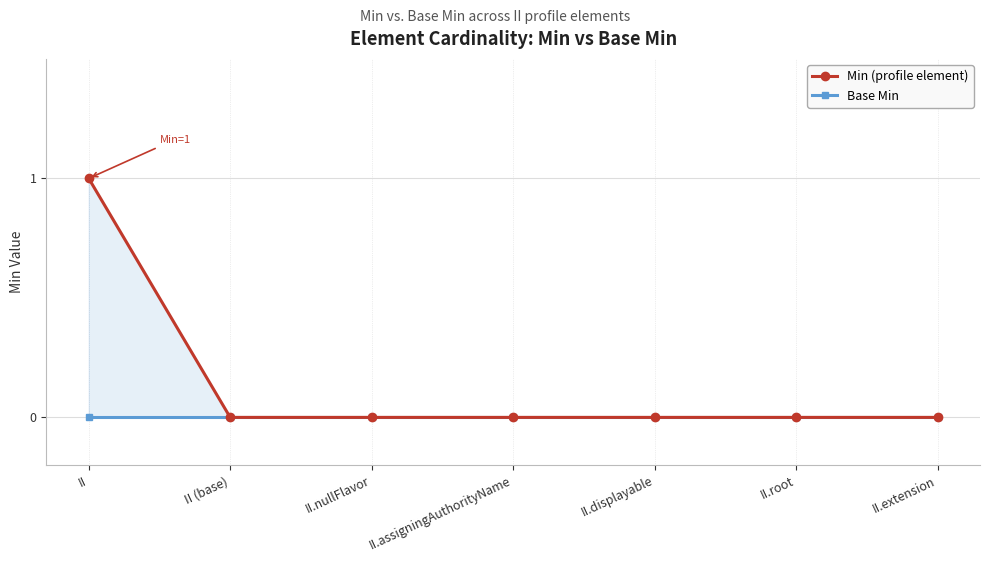

Rank the categories by Base Min value from highest to lowest.

II, II (base), II.nullFlavor, II.assigningAuthorityName, II.displayable, II.root, II.extension